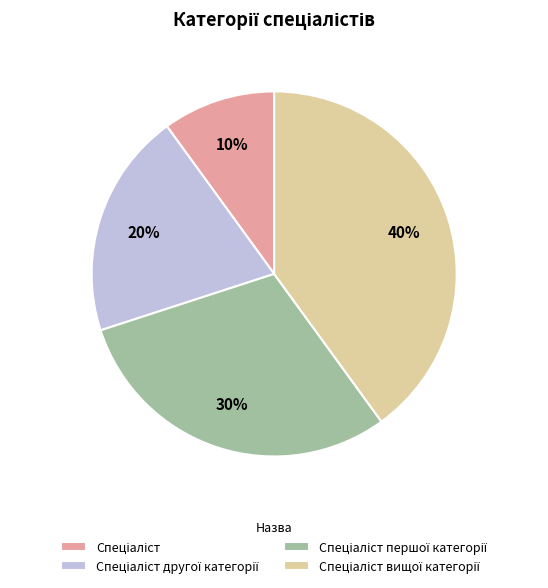

To the nearest percent, what is the average slice percentage?

25%